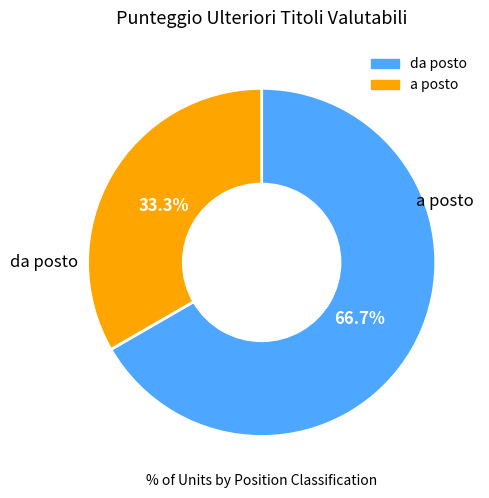

To the nearest percent, what is the combined percentage of a posto and da posto?

100%